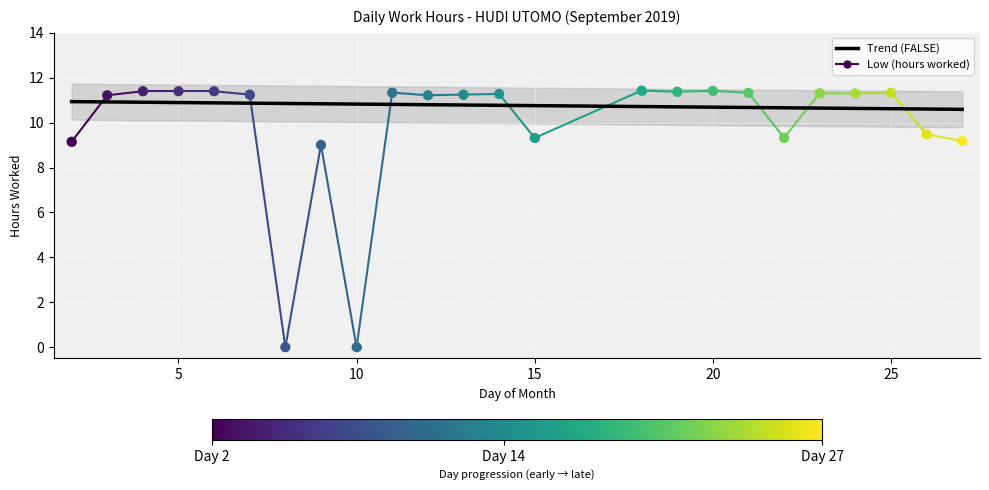

What is the change in value from 10 to 14?

+11.3